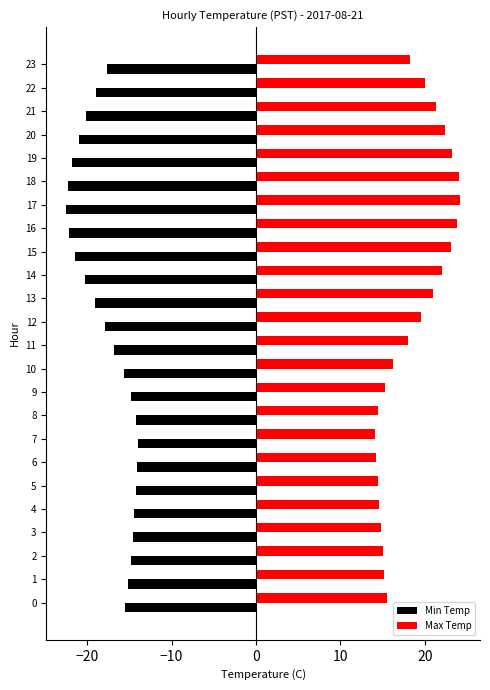

What is the sum of the Max Temp values at 19 and 13?

44.2